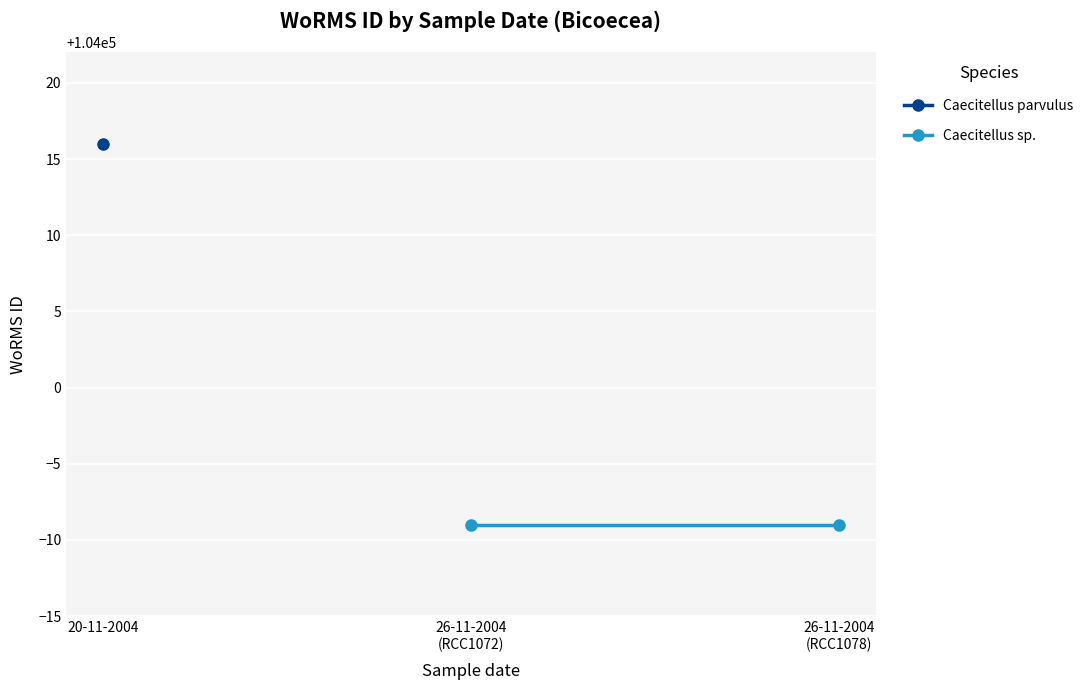

Count the number of values greater than 103991.

1